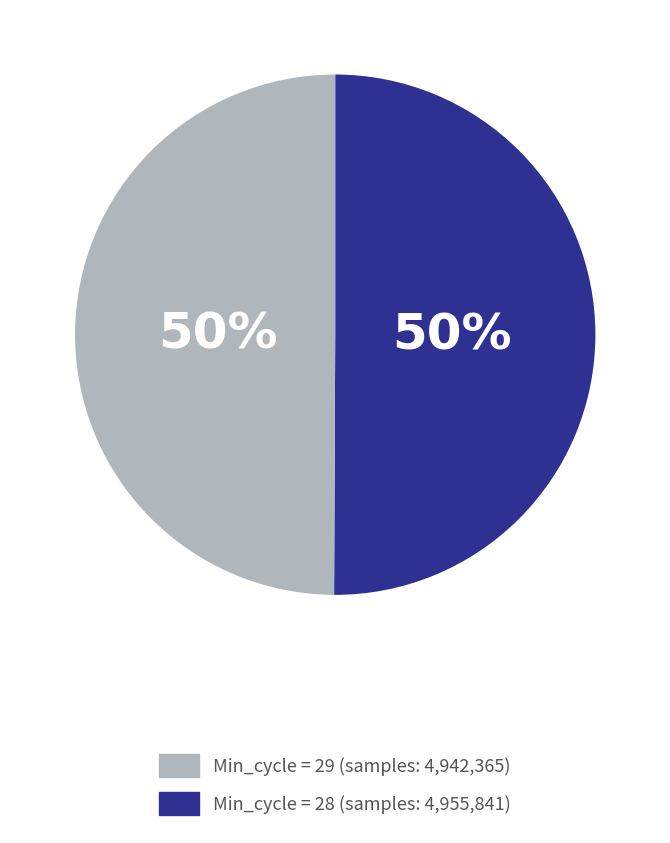

To the nearest percent, what is the average slice percentage?

50%